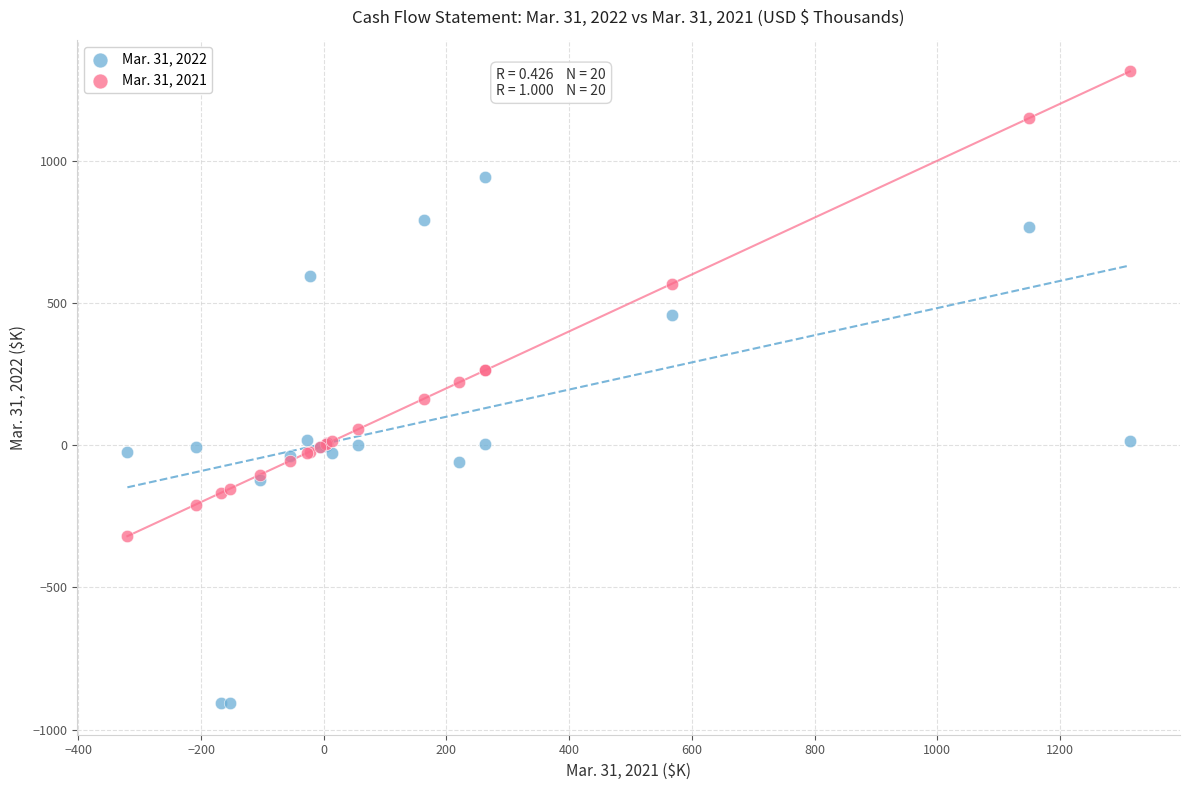

Which series reaches the maximum Y coordinate?

Mar. 31, 2021